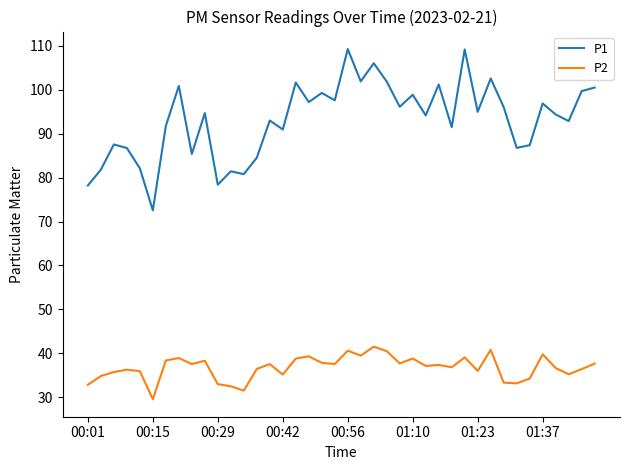

How many series are shown in this chart?

2